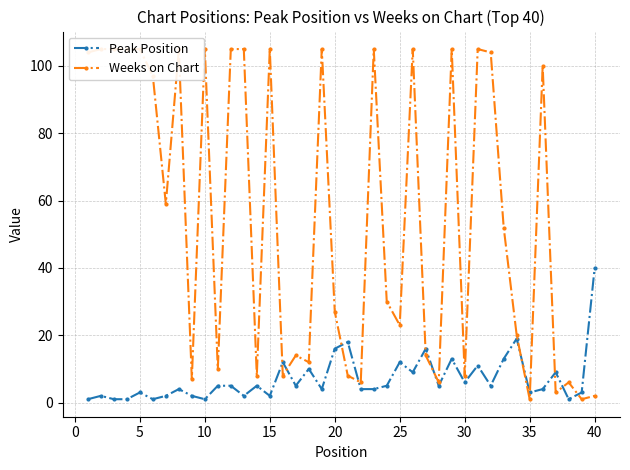

The Peak Position series shows 12 at 25. True or false?

True